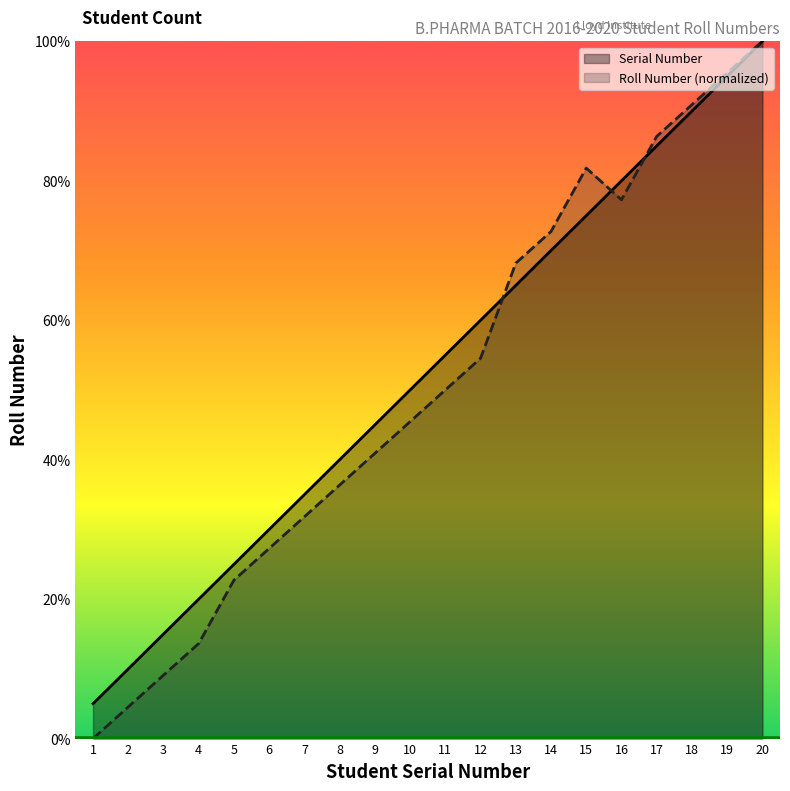

What is the difference between the Serial Number values at 17 and 8?

45.0